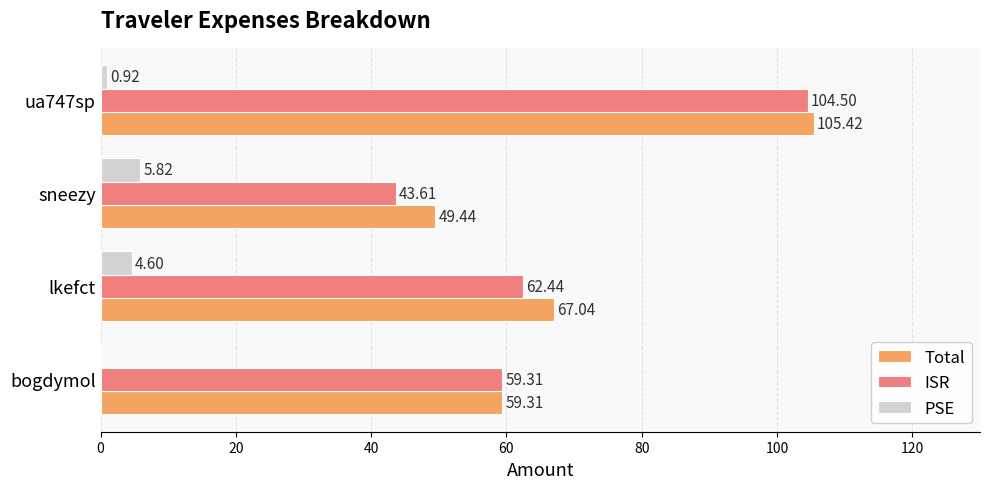

Is the value of Total at sneezy greater than the value of ISR at lkefct?

No